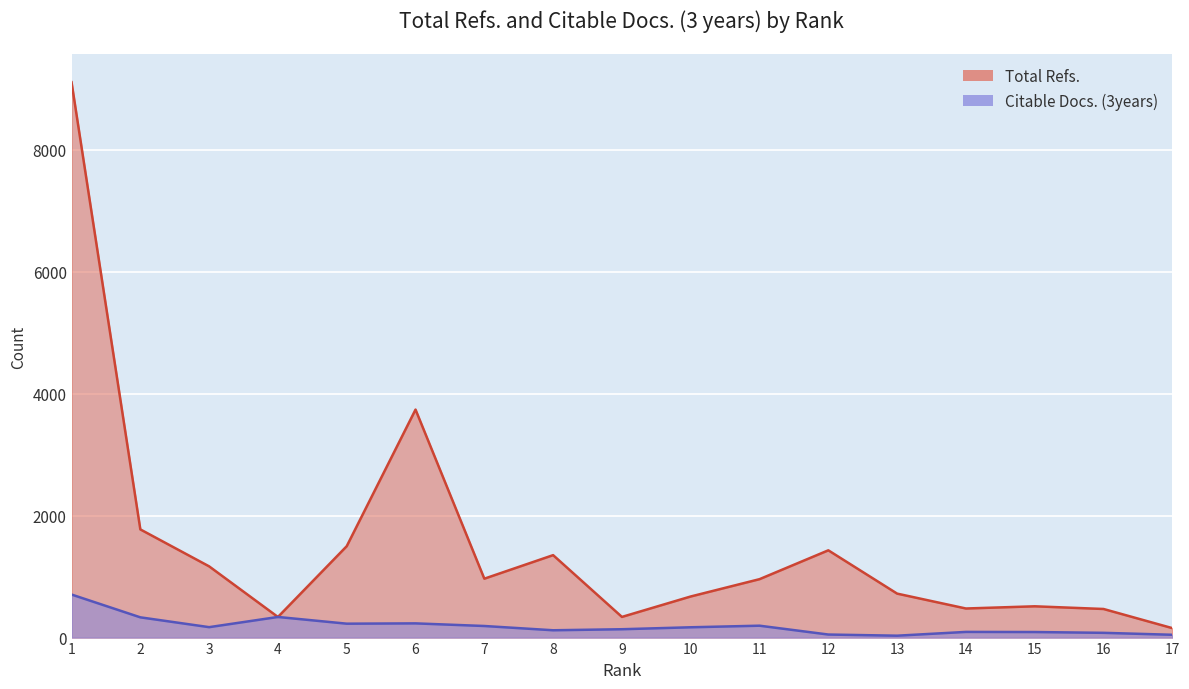

Reading left to right, what are all the values shown in this chart?

Total Refs.: 1=9108	2=1774	3=1168	4=338	5=1499	6=3739	7=966	8=1352	9=339	10=674	11=958	12=1431	13=721	14=477	15=513	16=469	17=155
Citable Docs. (3years): 1=706	2=332	3=171	4=338	5=228	6=233	7=190	8=120	9=137	10=169	11=195	12=50	13=31	14=93	15=91	16=78	17=46